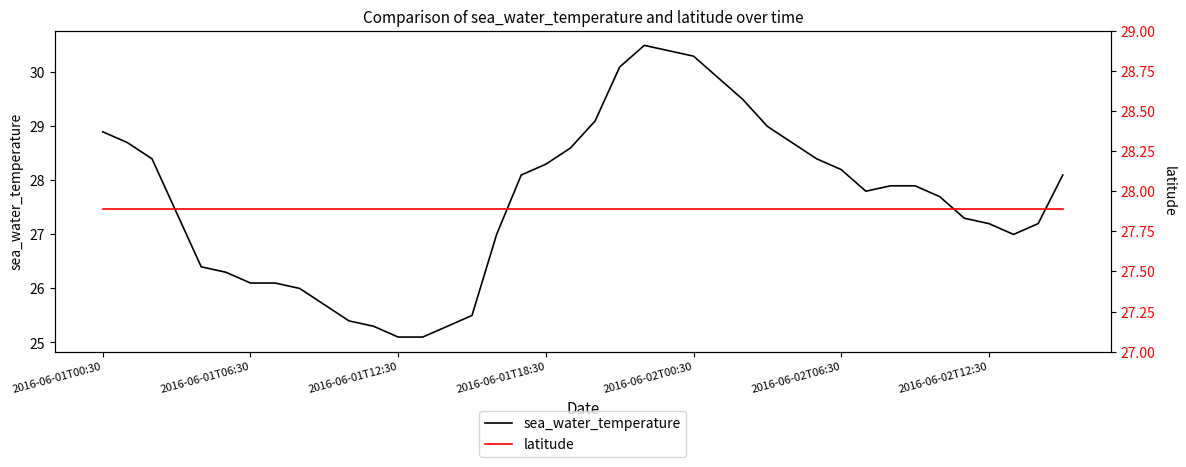

True or false: sea_water_temperature and latitude intersect in this chart.

True